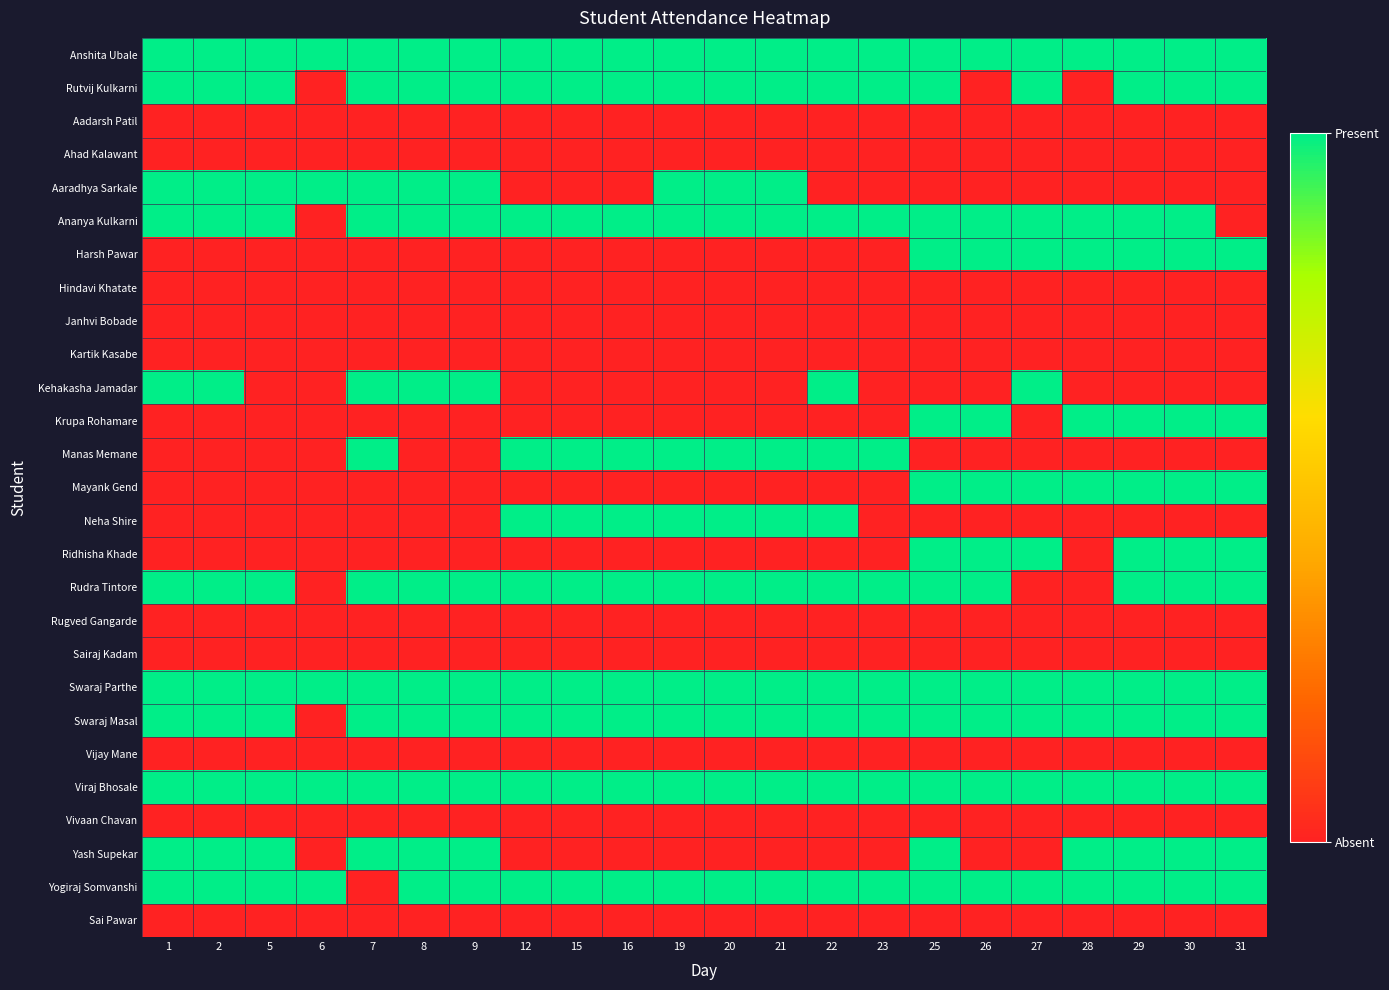

Which category has the highest value across all series?

1